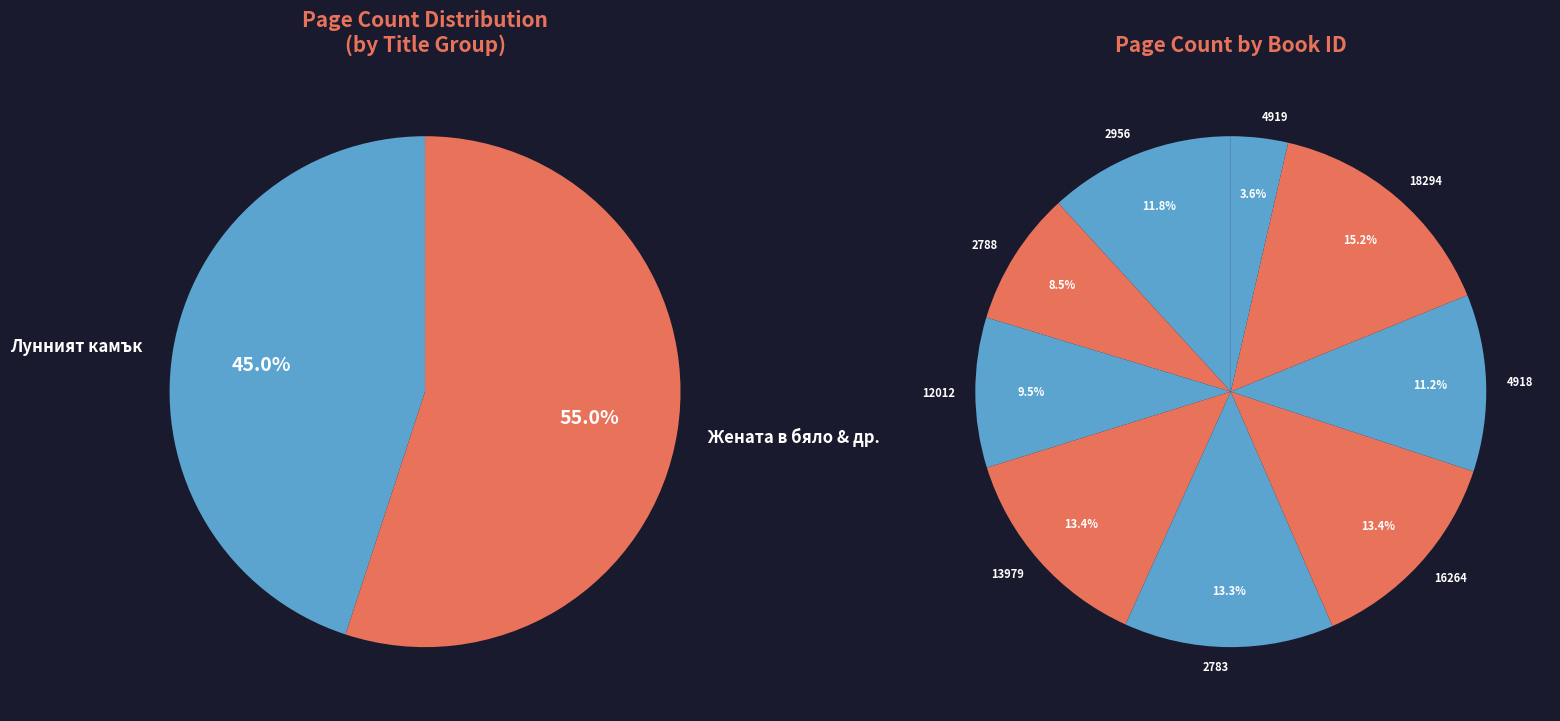

Which category has the smallest portion of the pie?

4919